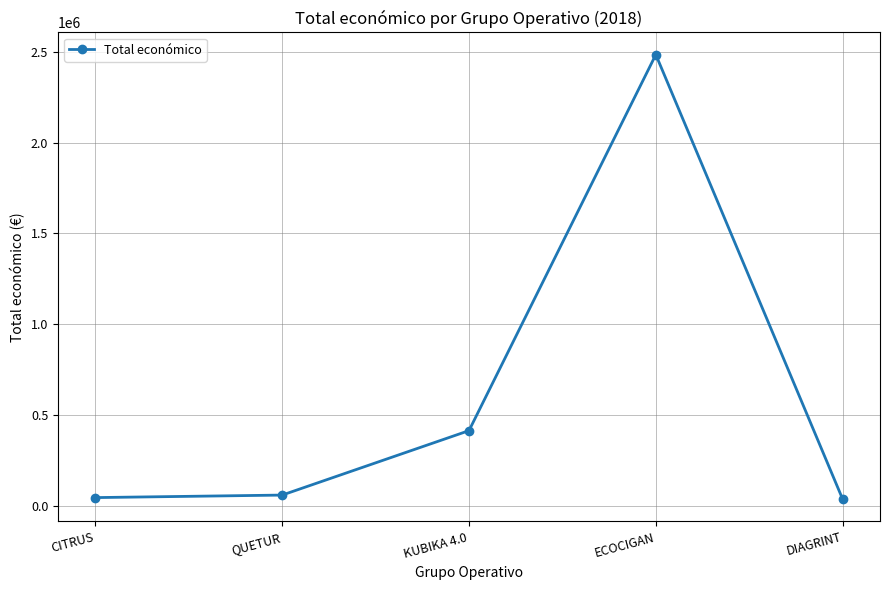

The chart shows a value of 2483714 at ECOCIGAN. True or false?

True